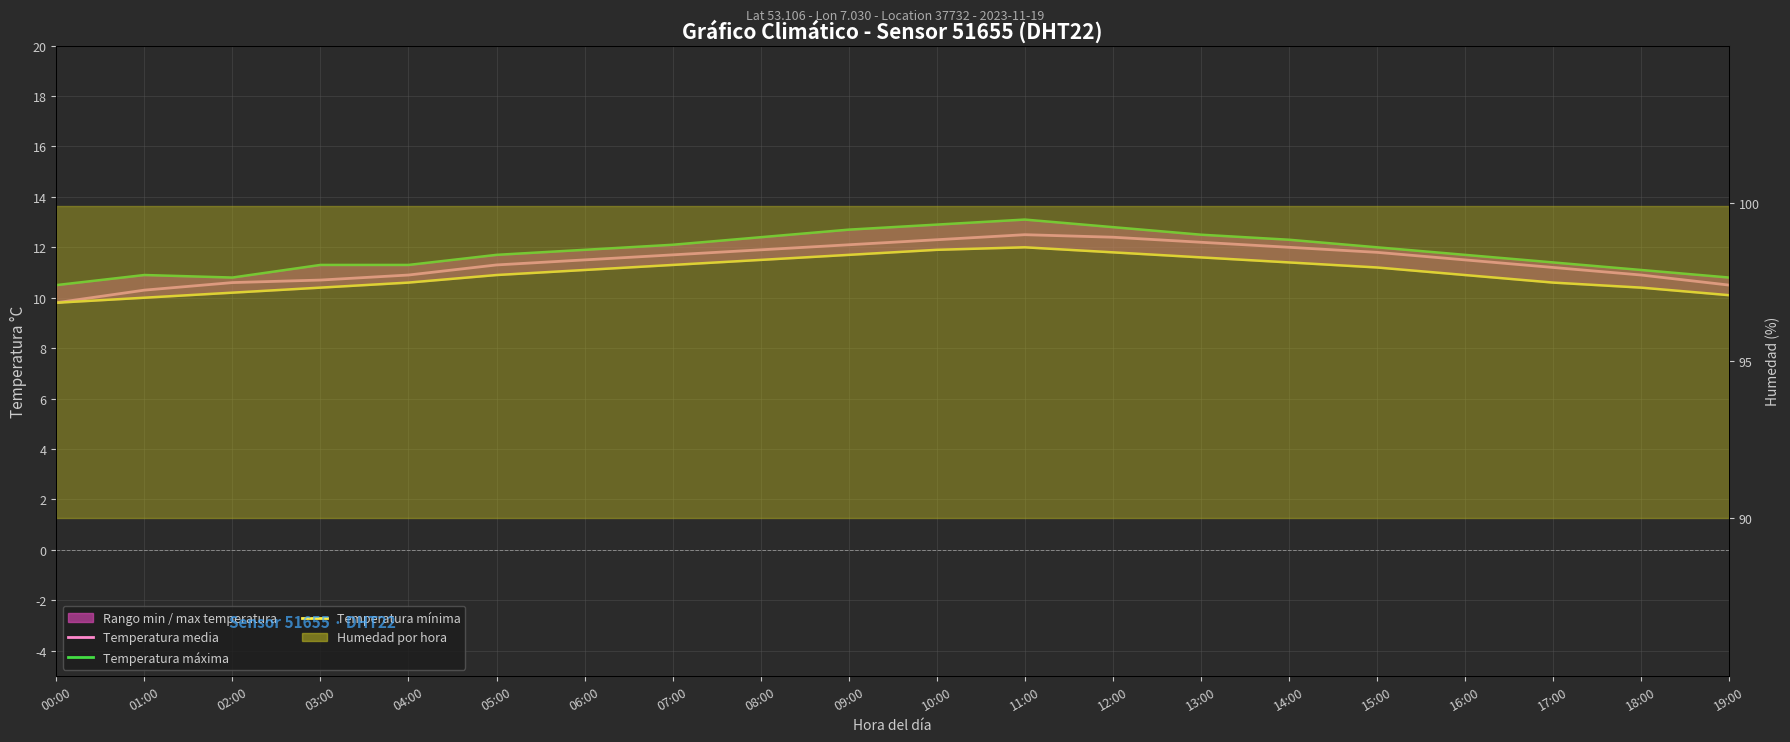

Reading left to right, list all the values displayed in this chart.

Temperatura media: 9.8	10.3	10.6	10.7	10.9	11.3	11.5	11.7	11.9	12.1	12.3	12.5	12.4	12.2	12.0	11.8	11.5	11.2	10.9	10.5
Temperatura máxima: 10.5	10.9	10.8	11.3	11.3	11.7	11.9	12.1	12.4	12.7	12.9	13.1	12.8	12.5	12.3	12.0	11.7	11.4	11.1	10.8
Temperatura mínima: 9.8	10.0	10.2	10.4	10.6	10.9	11.1	11.3	11.5	11.7	11.9	12.0	11.8	11.6	11.4	11.2	10.9	10.6	10.4	10.1